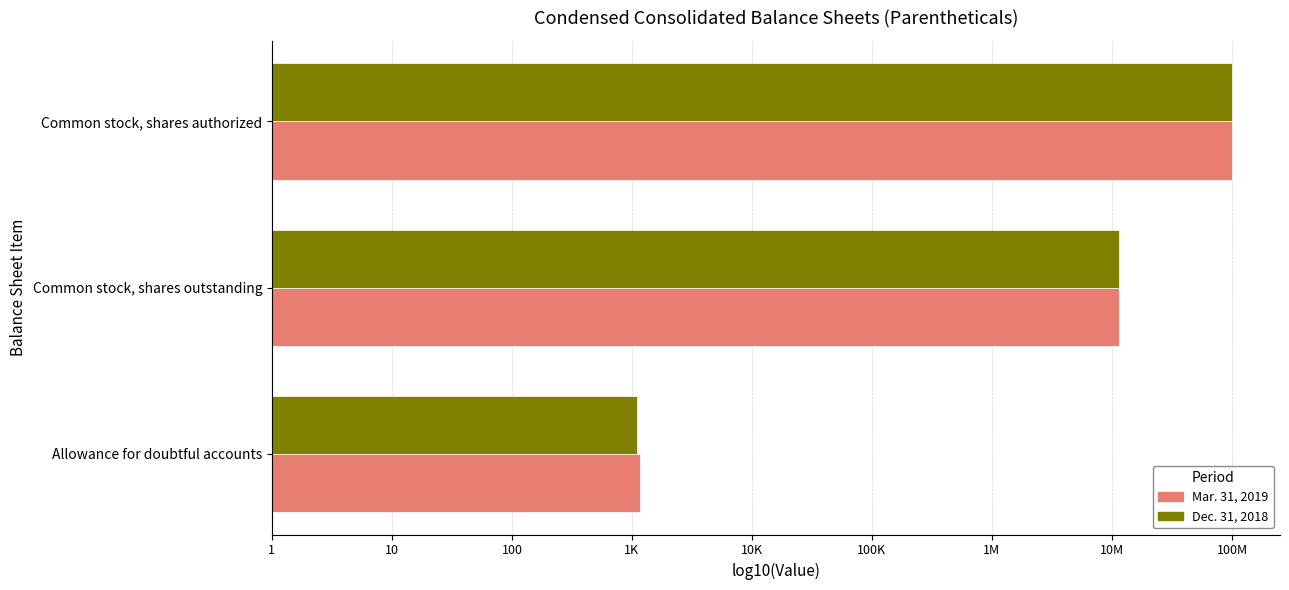

What is the lowest value of the Dec. 31, 2018 series?

3.0